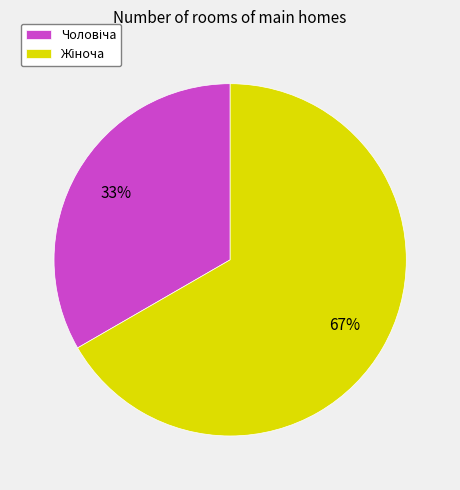

Is there any slice that represents more than half of the pie?

Yes